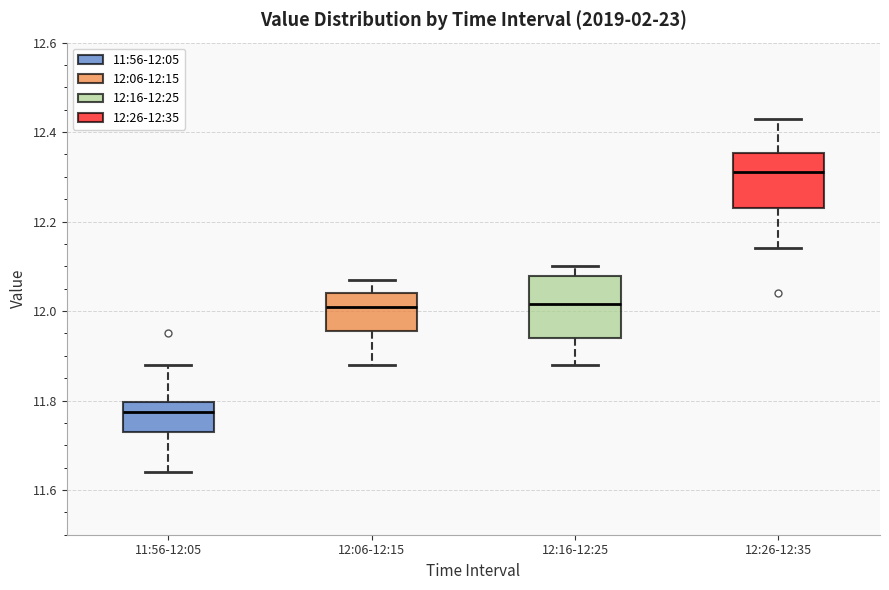

Reading left to right, read every box against the y-axis: the position of its median line, the range the box covers, and the ends of its whiskers. The values are not printed on the chart, so give them approximately, as read against the axis.

11:56-12:05: median 11.78, box 11.74 to 11.80, whiskers 11.64 to 11.88
12:06-12:15: median 12.02, box 11.96 to 12.04, whiskers 11.88 to 12.08
12:16-12:25: median 12.02, box 11.94 to 12.08, whiskers 11.88 to 12.10
12:26-12:35: median 12.32, box 12.24 to 12.36, whiskers 12.14 to 12.44